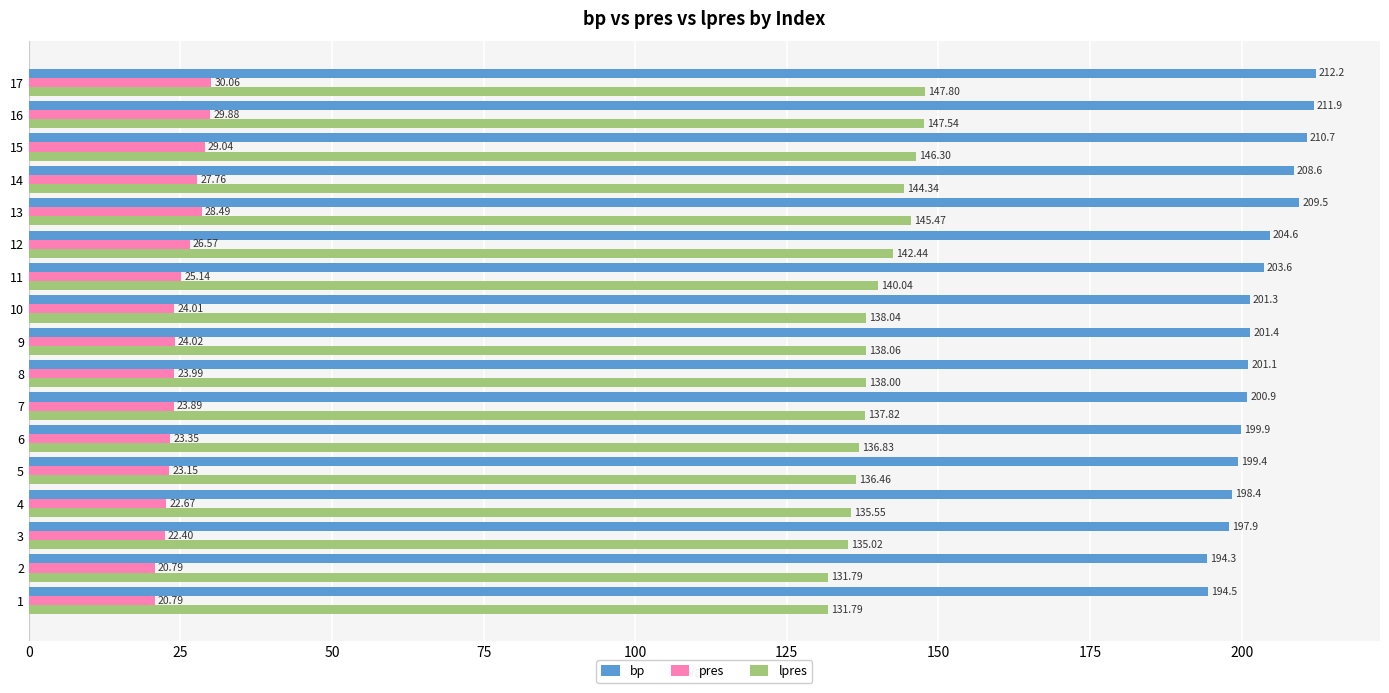

How many categories are shown in the chart?

17